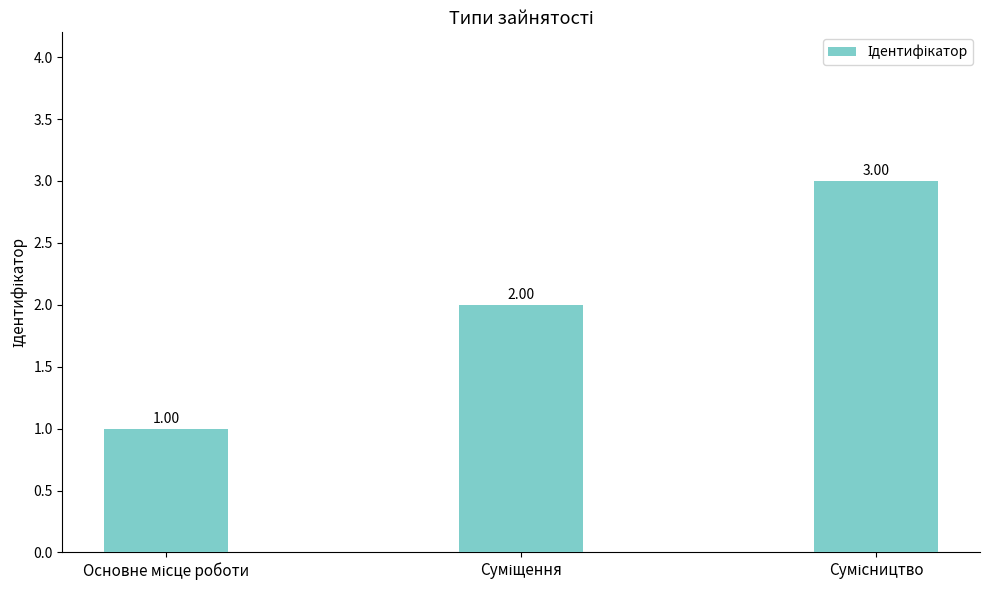

What is the sum of all values?

6